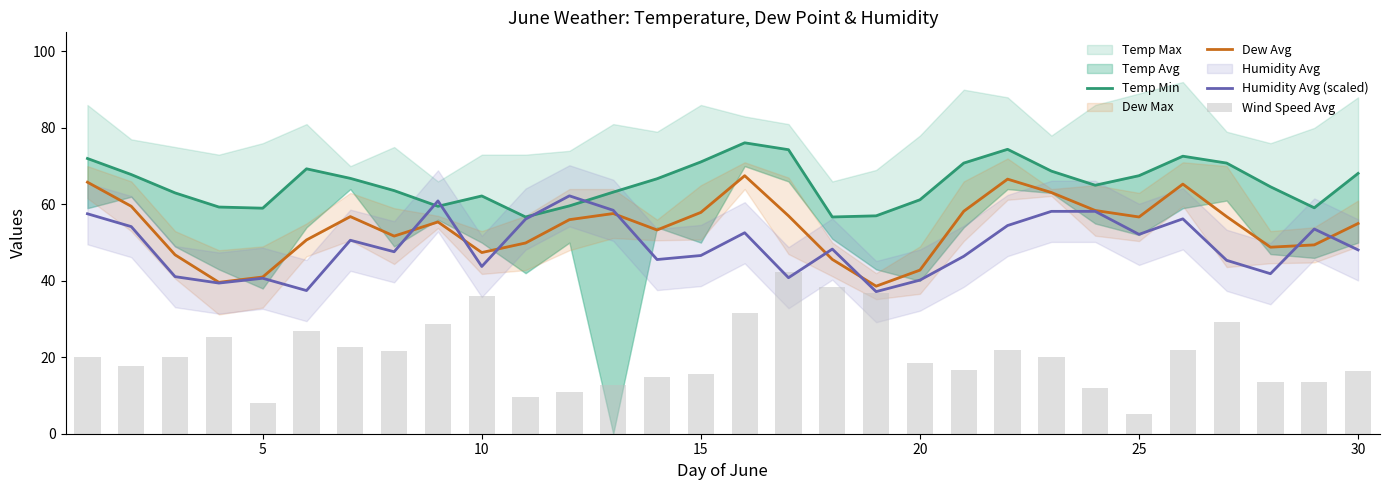

Are the bars grouped side by side (vs. stacked)?

Yes